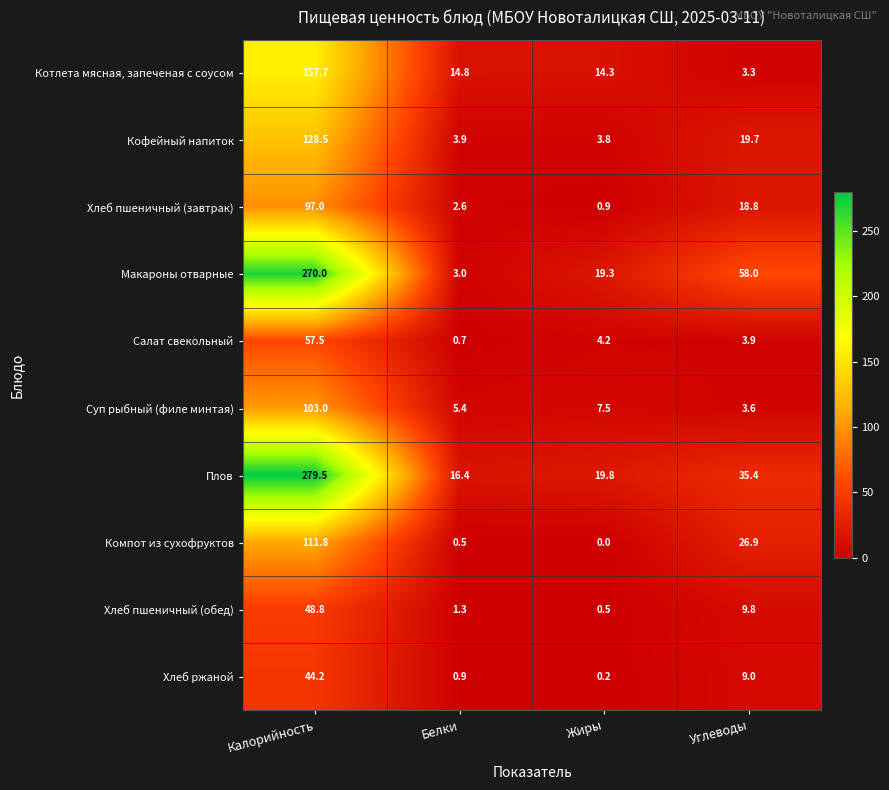

What is the difference between the second highest and second lowest values in the Хлеб пшеничный (обед) series?

8.5